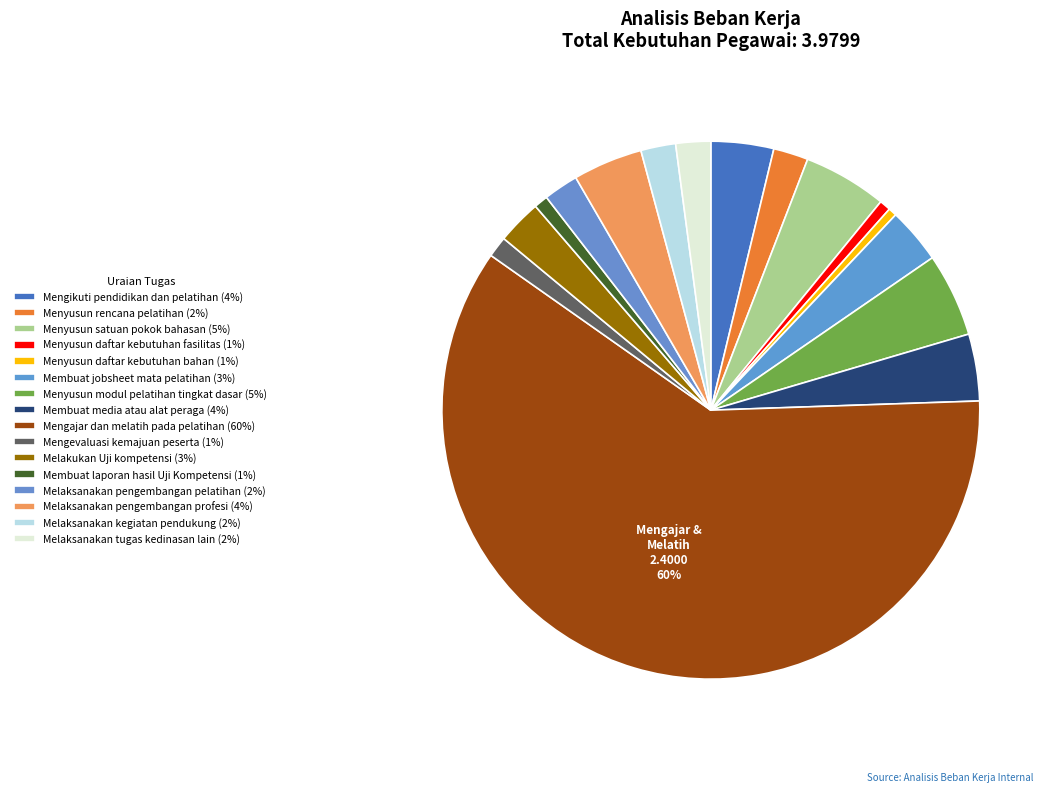

Which category has the biggest portion of the pie?

Mengajar dan melatih pada pelatihan